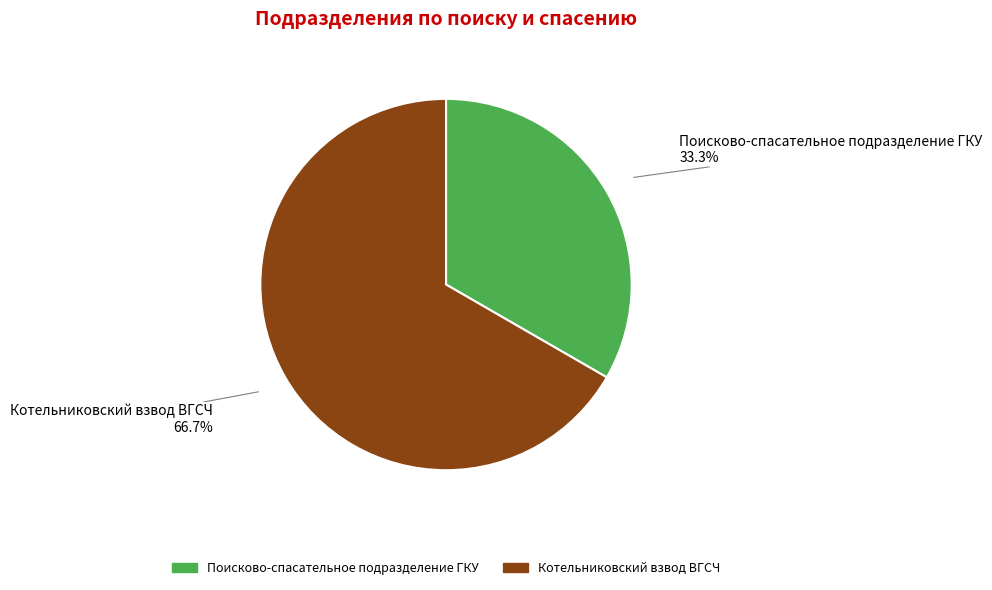

How many segments does this pie chart have?

2